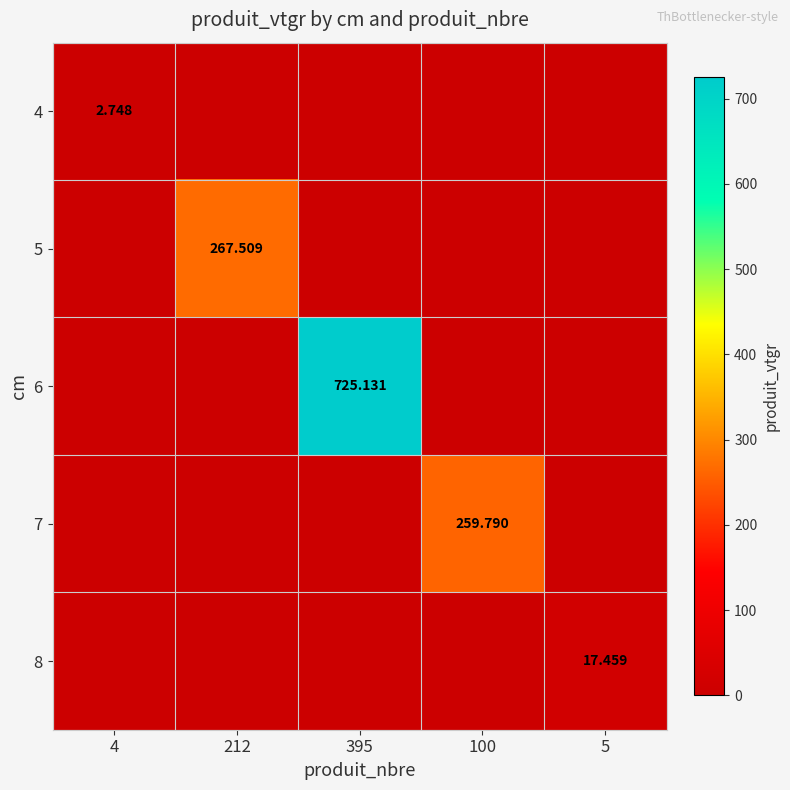

What is the sum of all 5 values?

267.5